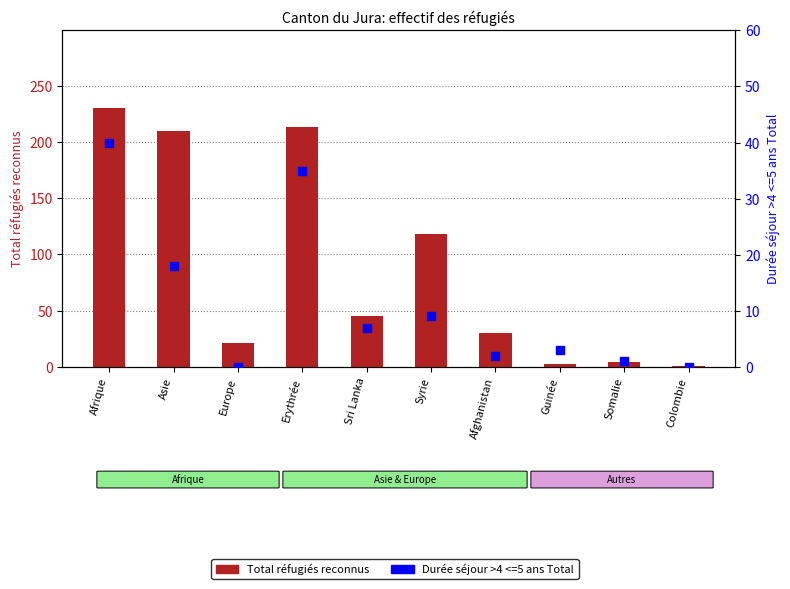

At how many categories does at least one series exceed 213?

1